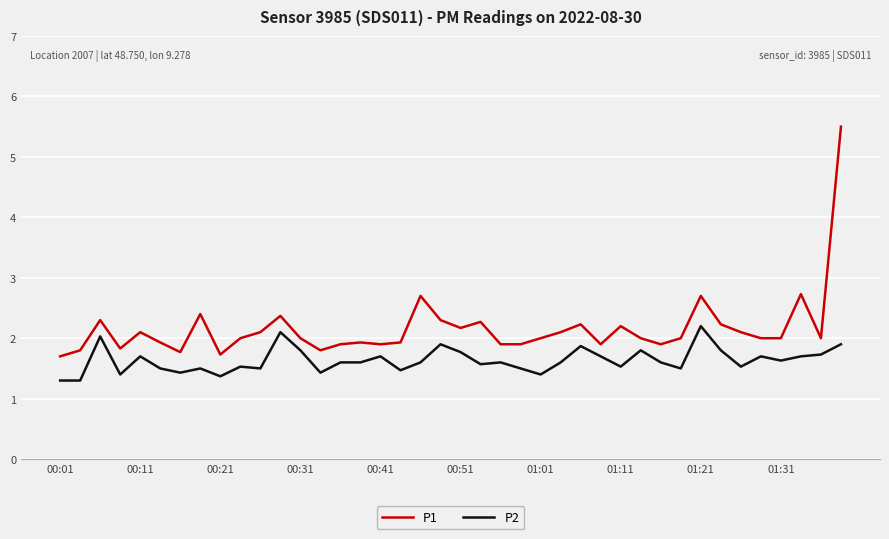

What is the greatest value displayed?

5.5